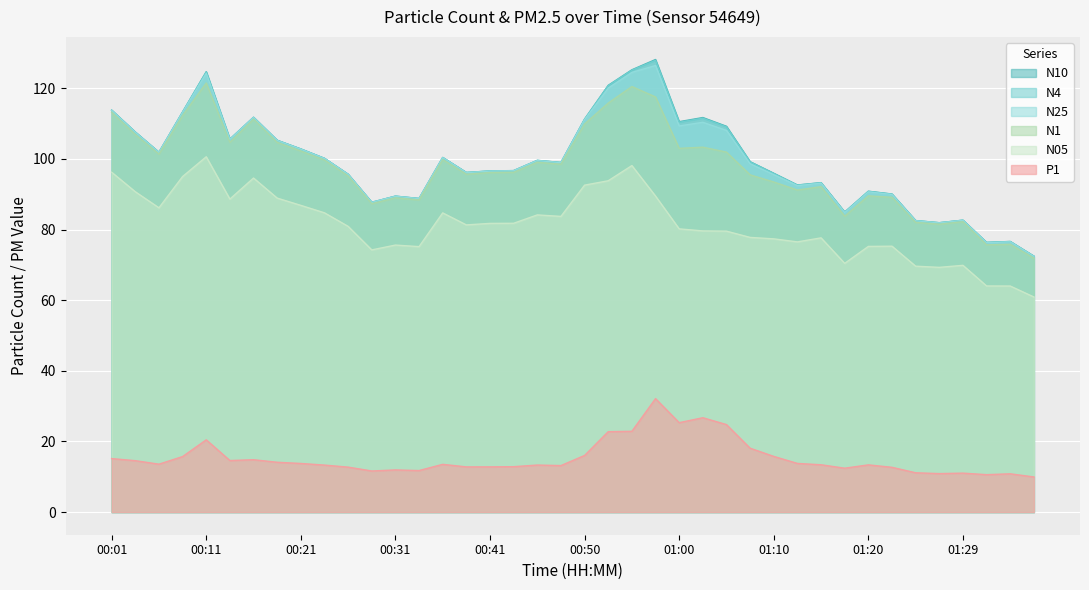

Is it true that P1 equals 3.6 at 00:36?

False